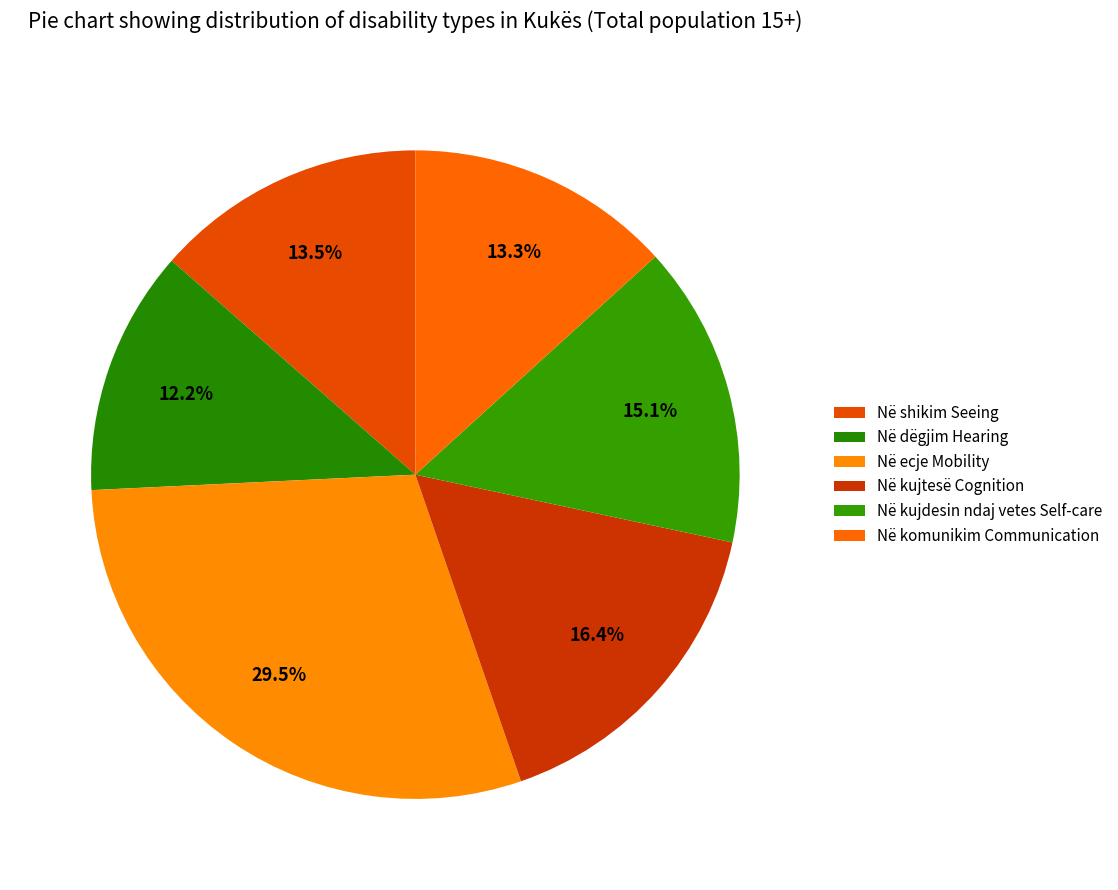

What portion of the pie excludes Në kujtesë Cognition?

83.6%